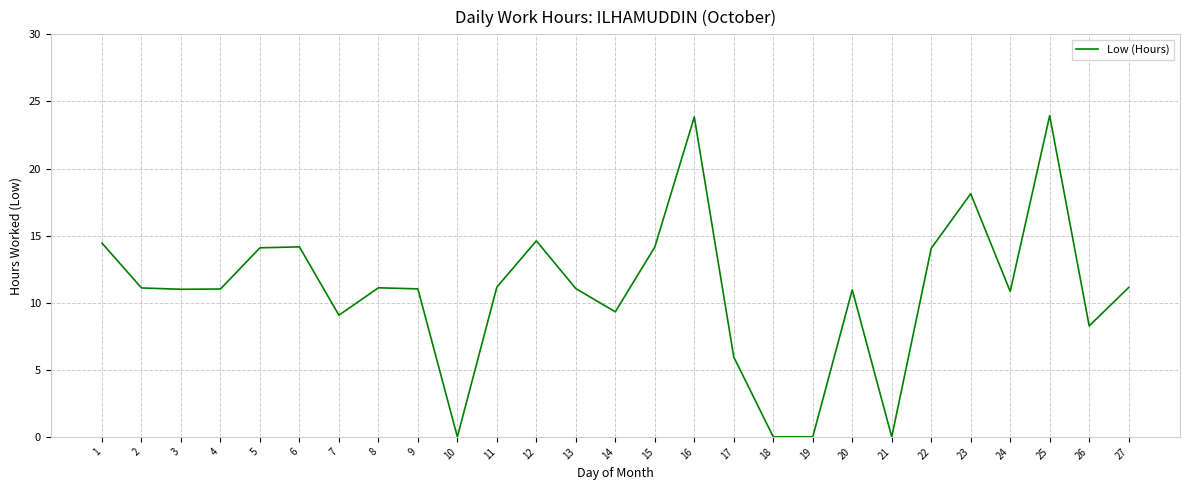

True or false: the data has more than 0 interior local peaks.

True